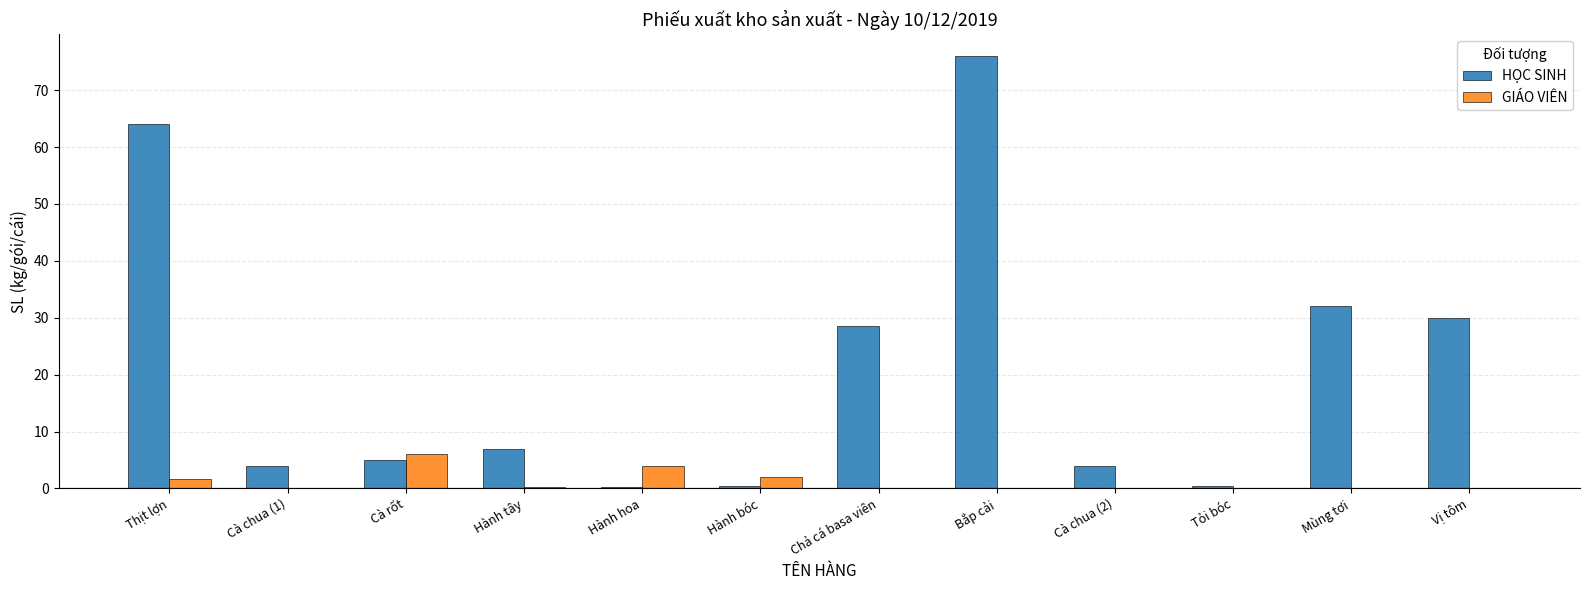

Read the HỌC SINH value at Mùng tơi.

32.0